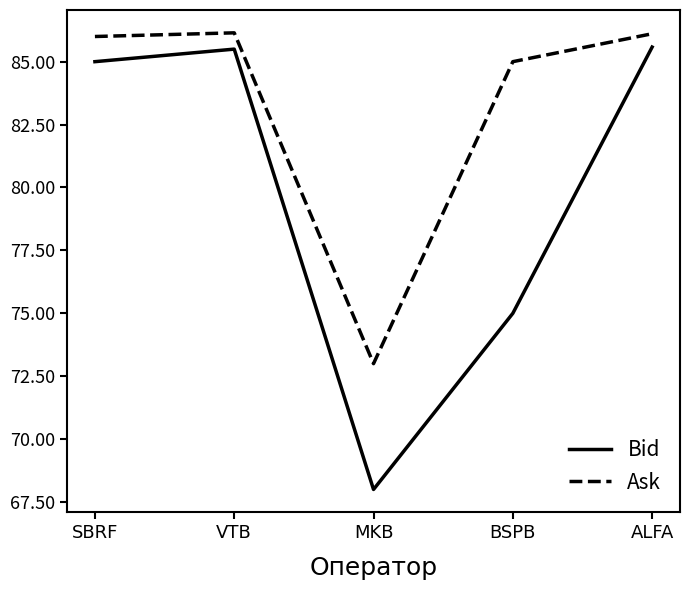

What is the lowest value of the Bid series?

68.0